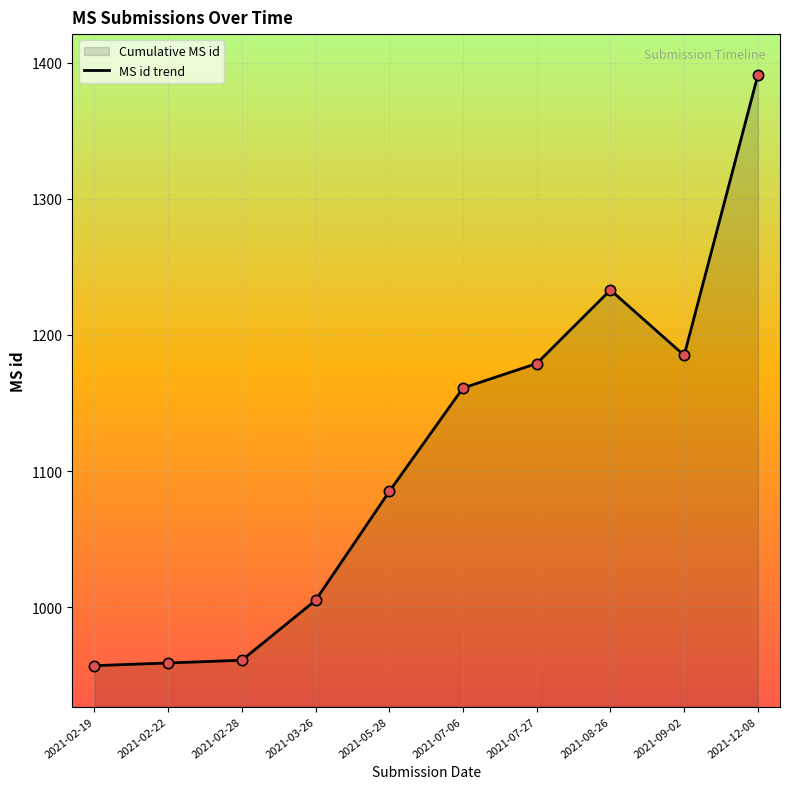

What is the change in value from 2021-02-22 to 2021-08-26?

+274